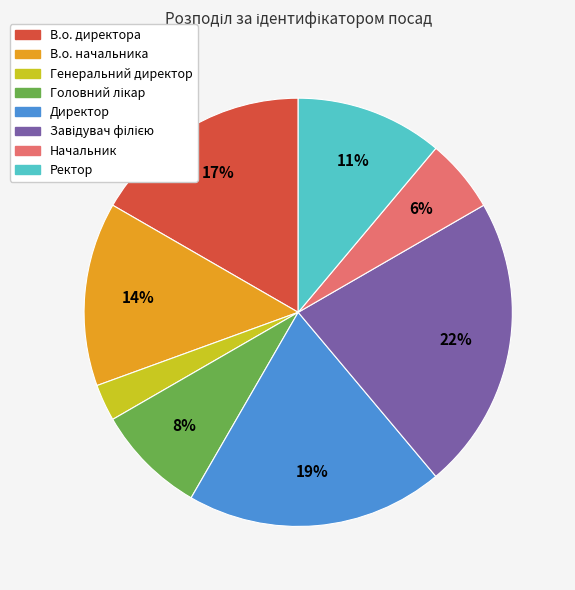

What is the smallest slice in the pie chart?

Генеральний директор